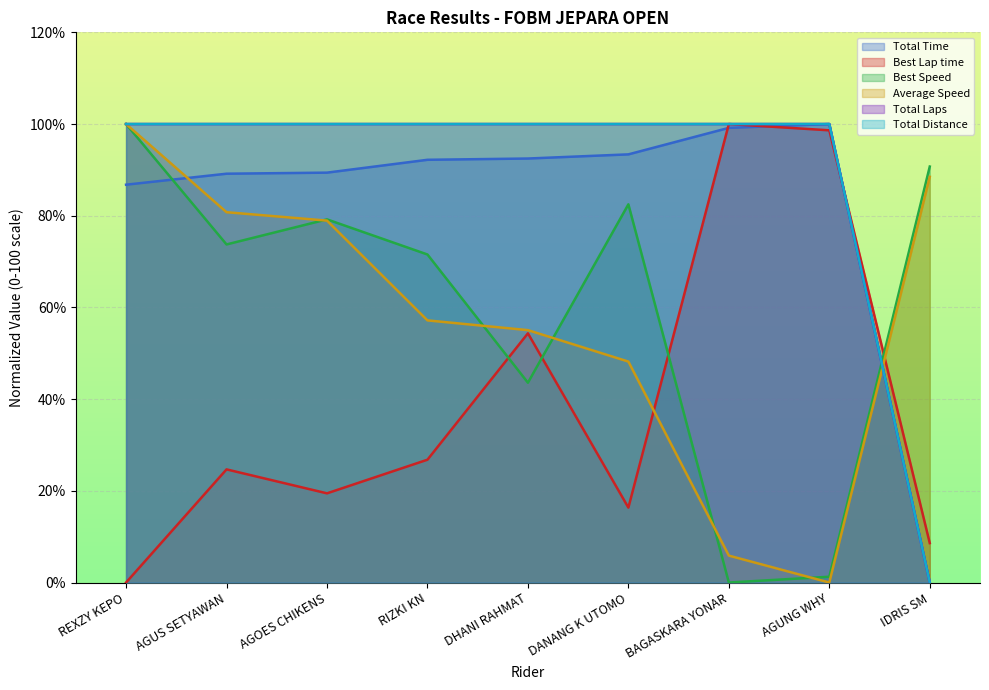

Does the chart display data point markers on the line(s)?

No